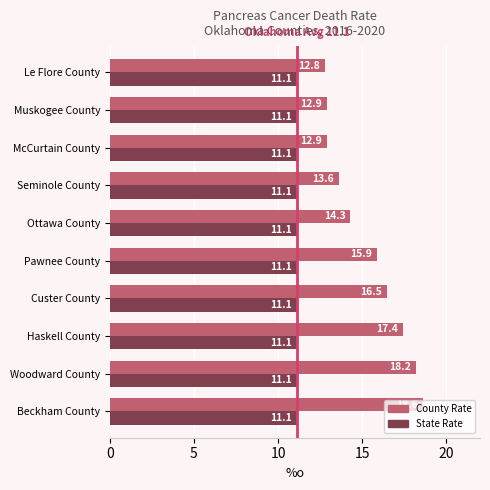

Where is County Rate nearest to the value 15?

Ottawa County